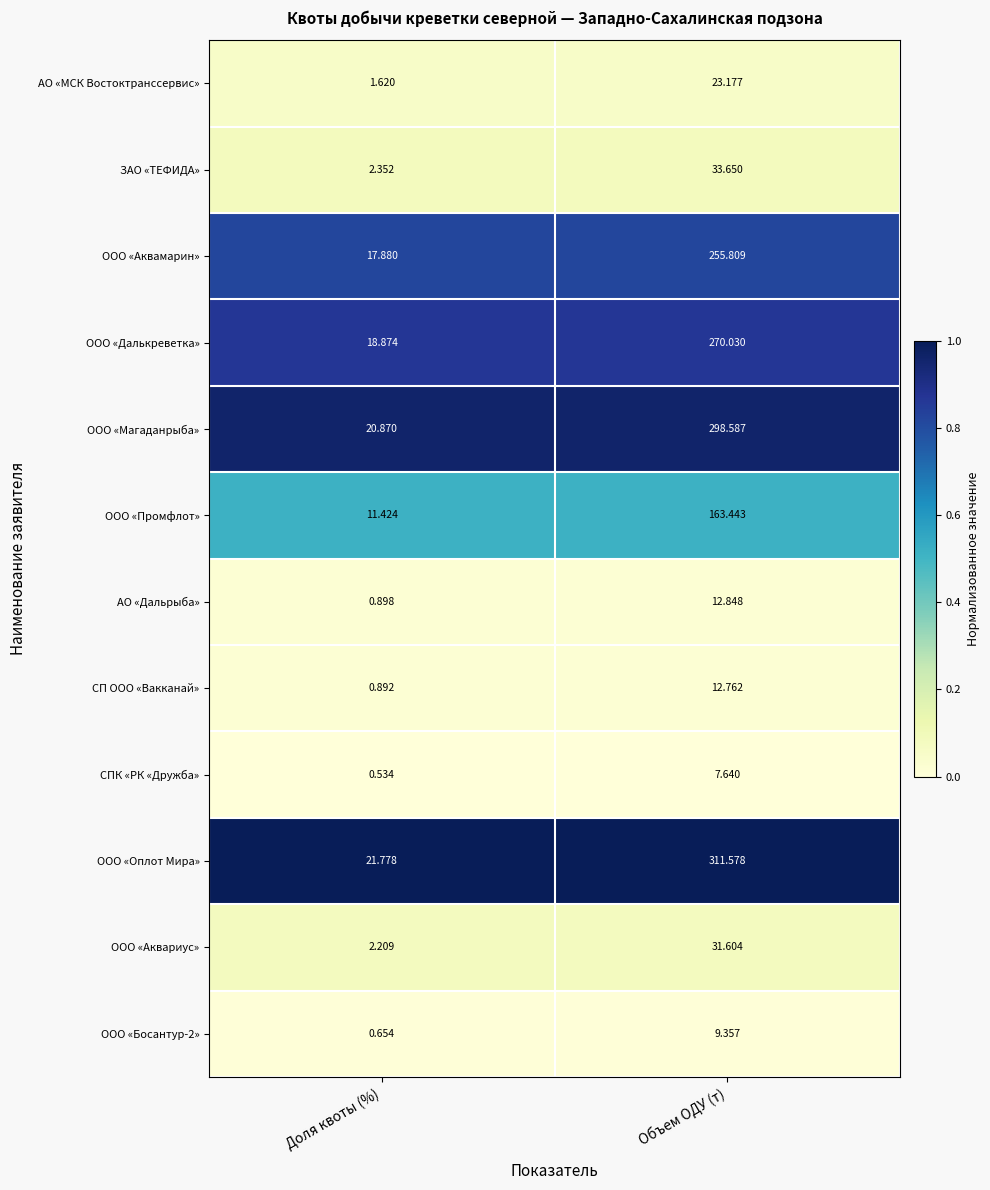

At which category does the chart reach its minimum across all series?

Доля квоты (%)